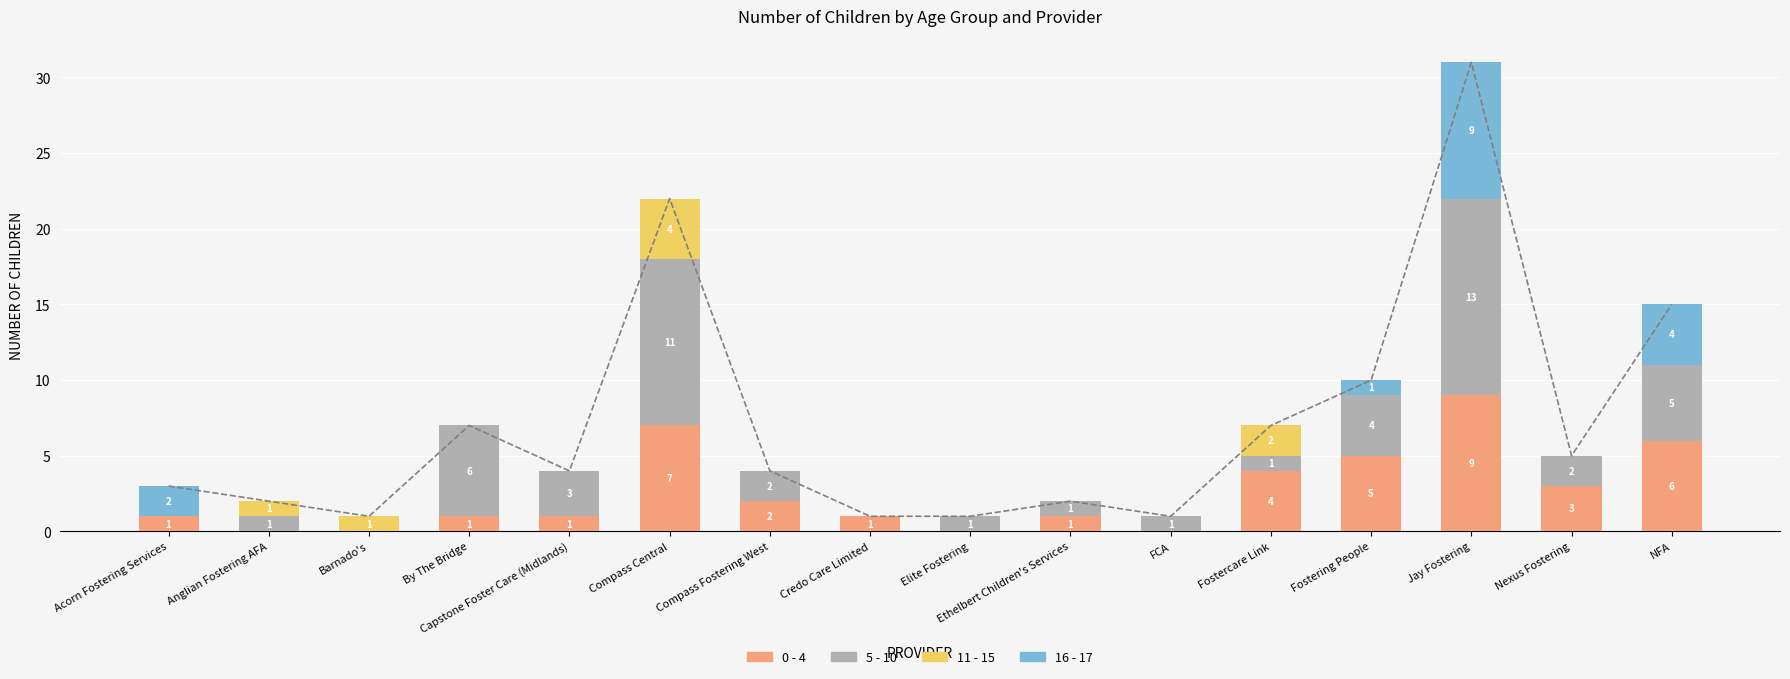

Reading left to right, extract all data points from this chart.

0 - 4: Acorn Fostering Services=1	Anglian Fostering AFA=0	Barnado's=0	By The Bridge=1	Capstone Foster Care (Midlands)=1	Compass Central=7	Compass Fostering West=2	Credo Care Limited=1	Elite Fostering=0	Ethelbert Children's Services=1	FCA=0	Fostercare Link=4	Fostering People=5	Jay Fostering=9	Nexus Fostering=3	NFA=6
5 - 10: Acorn Fostering Services=0	Anglian Fostering AFA=1	Barnado's=0	By The Bridge=6	Capstone Foster Care (Midlands)=3	Compass Central=11	Compass Fostering West=2	Credo Care Limited=0	Elite Fostering=1	Ethelbert Children's Services=1	FCA=1	Fostercare Link=1	Fostering People=4	Jay Fostering=13	Nexus Fostering=2	NFA=5
11 - 15: Acorn Fostering Services=0	Anglian Fostering AFA=1	Barnado's=1	By The Bridge=0	Capstone Foster Care (Midlands)=0	Compass Central=4	Compass Fostering West=0	Credo Care Limited=0	Elite Fostering=0	Ethelbert Children's Services=0	FCA=0	Fostercare Link=2	Fostering People=0	Jay Fostering=0	Nexus Fostering=0	NFA=0
16 - 17: Acorn Fostering Services=2	Anglian Fostering AFA=0	Barnado's=0	By The Bridge=0	Capstone Foster Care (Midlands)=0	Compass Central=0	Compass Fostering West=0	Credo Care Limited=0	Elite Fostering=0	Ethelbert Children's Services=0	FCA=0	Fostercare Link=0	Fostering People=1	Jay Fostering=9	Nexus Fostering=0	NFA=4